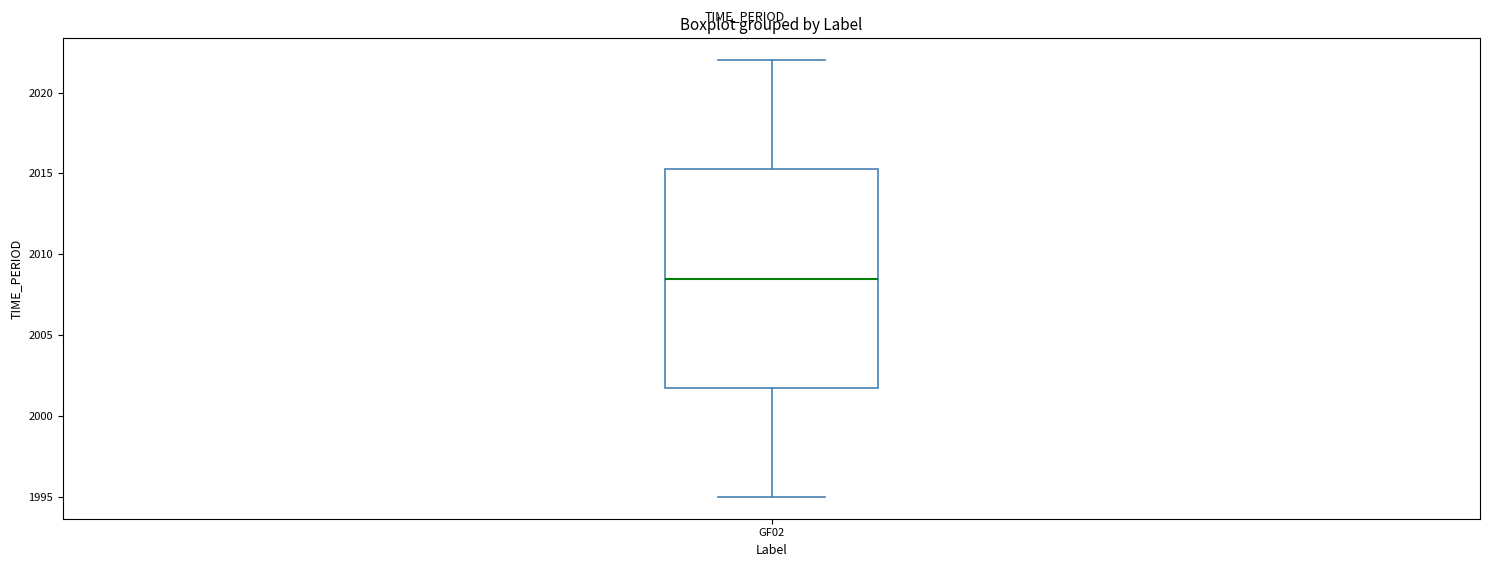

Transcribe this box plot: give where the median line is, the range the box spans, and where the two whiskers end, as read against the y-axis. The values are not printed on the chart, so give them approximately, as read against the axis.

median 2008.5, box 2002.0 to 2015.5, whiskers 1995.0 to 2022.0